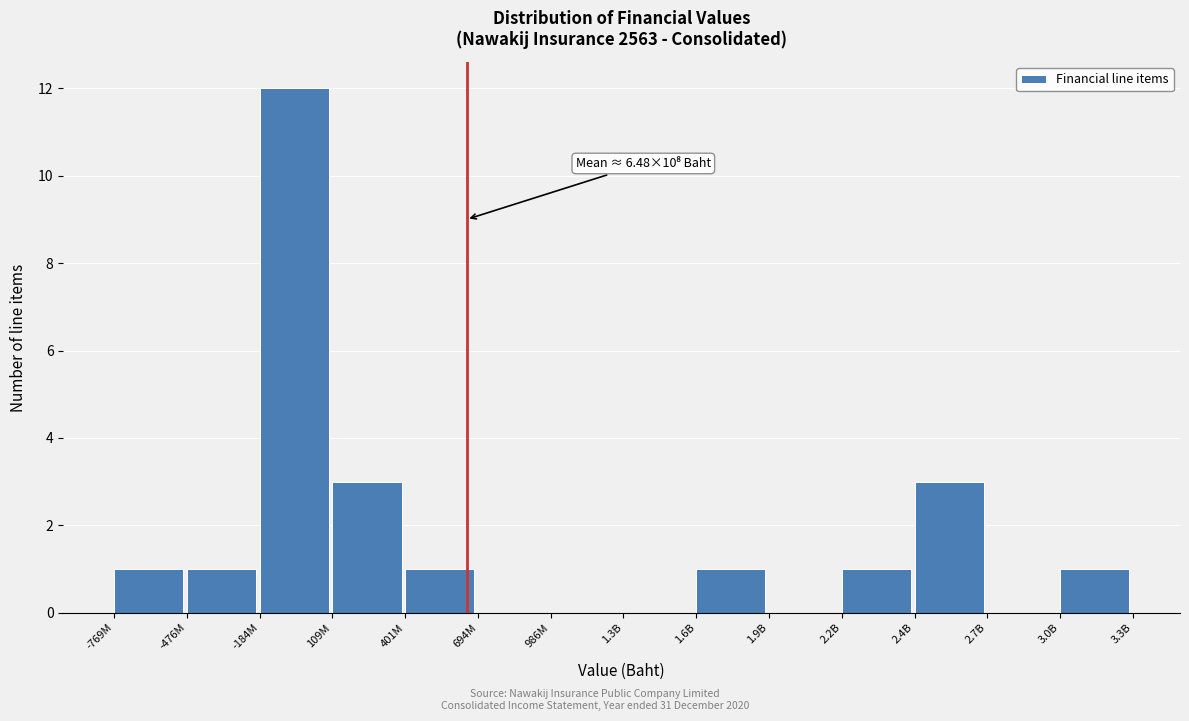

Reading right to left, extract all data points from this chart.

3.0B=1	2.7B=0	2.4B=3	2.2B=1	1.9B=0	1.6B=1	1.3B=0	986M=0	694M=0	401M=1	109M=3	-184M=12	-476M=1	-769M=1